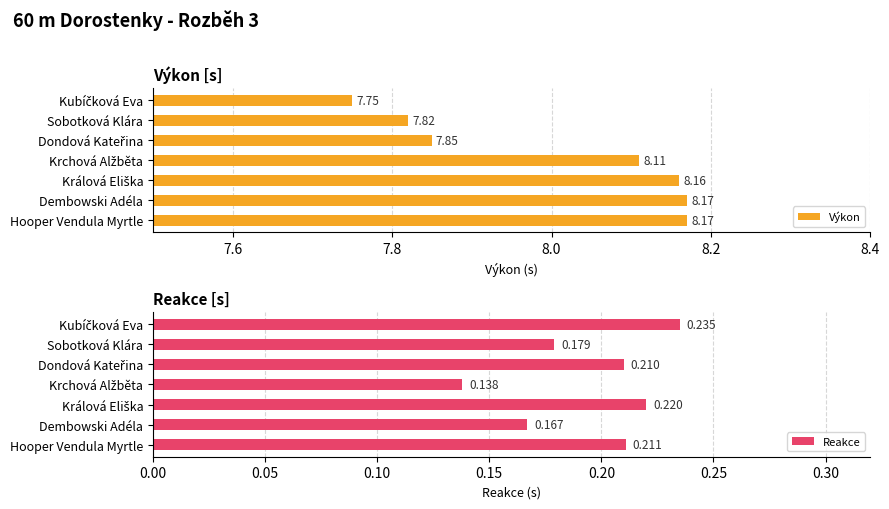

Reading right to left, list all the values displayed in this chart.

Výkon: 8.2	8.2	8.2	8.1	7.8	7.8	7.8
Reakce: 0.2	0.2	0.2	0.1	0.2	0.2	0.2